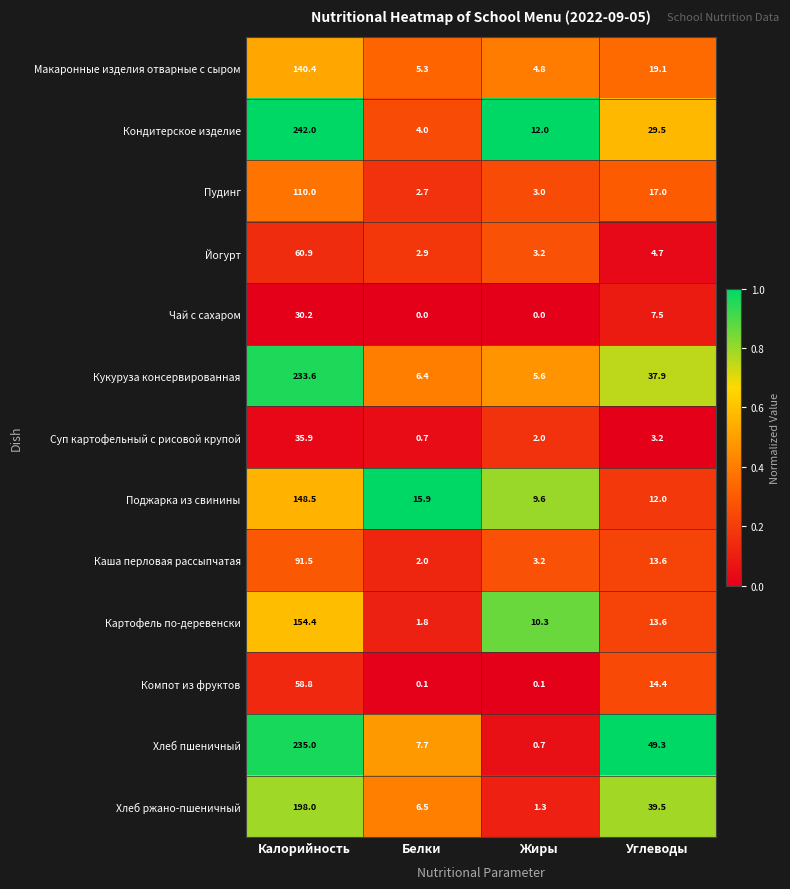

What is the maximum value shown in the chart?

242.0